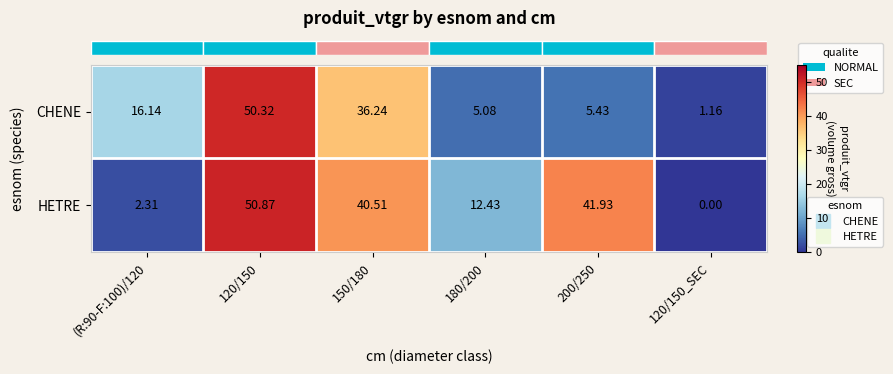

Rank the series by their average value, from lowest to highest.

CHENE, HETRE